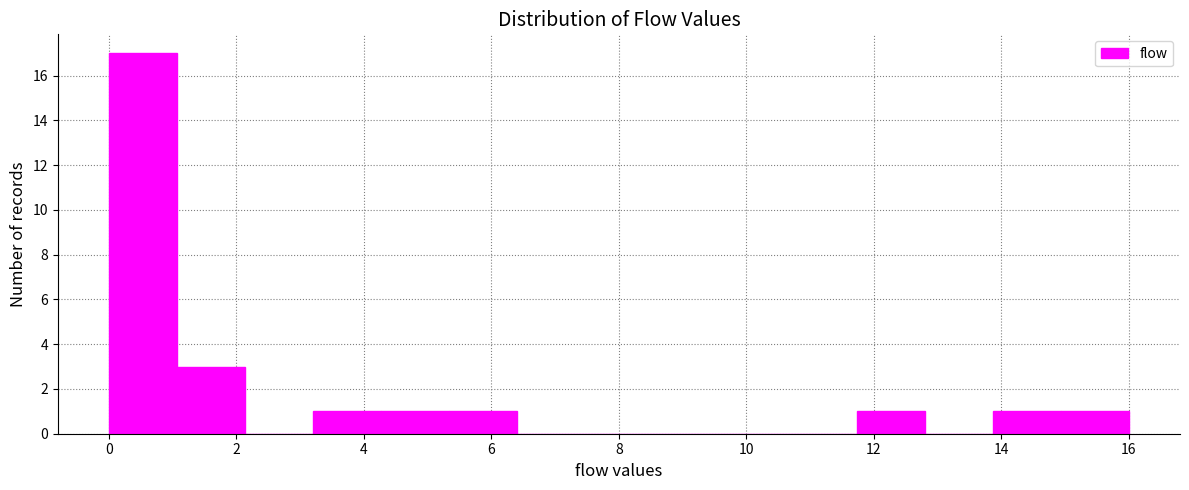

Reading left to right, list every bar in this chart as the range it spans on the x-axis followed by its height. Neither the bar edges nor the heights are printed on the chart, so give them approximately, as read against the axes.

0.0 to 1.0: 17
1.0 to 2.2: 3
2.2 to 3.2: 0
3.2 to 4.2: 1
4.2 to 5.4: 1
5.4 to 6.4: 1
6.4 to 7.4: 0
7.4 to 8.6: 0
8.6 to 9.6: 0
9.6 to 10.6: 0
10.6 to 11.8: 0
11.8 to 12.8: 1
12.8 to 13.8: 0
13.8 to 15.0: 1
15.0 to 16.0: 1